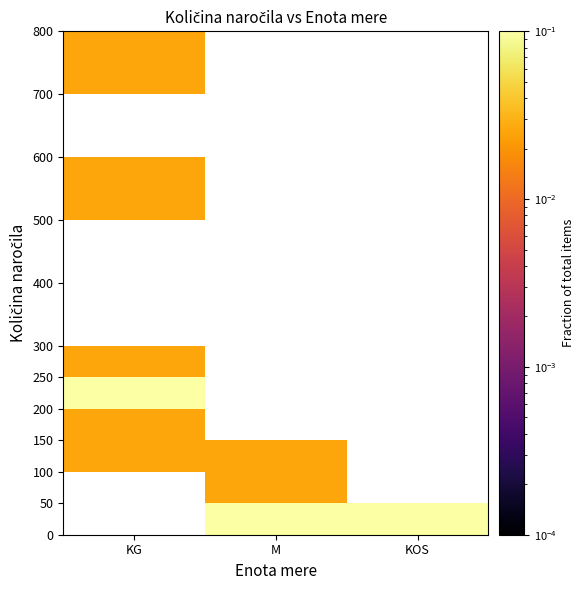

Between KG and KOS, which is larger?

KOS